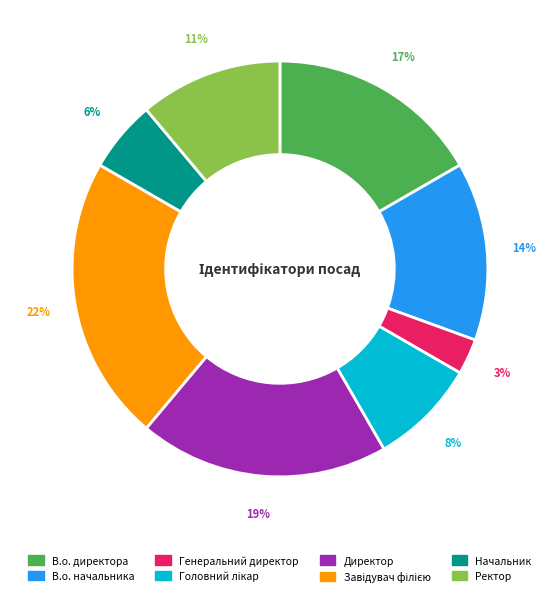

What is the smallest slice in the pie chart?

Генеральний директор